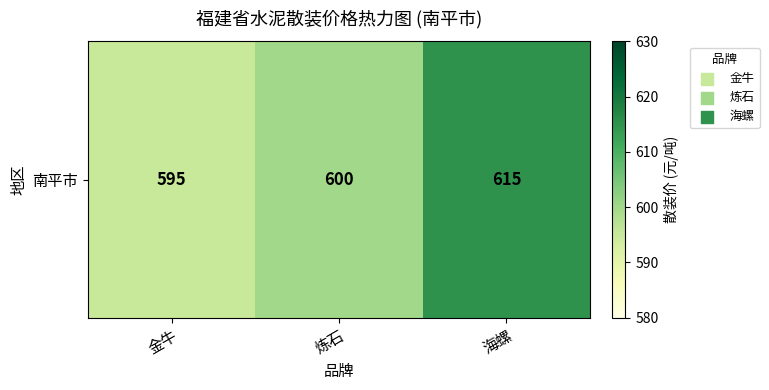

What is the average value?

603